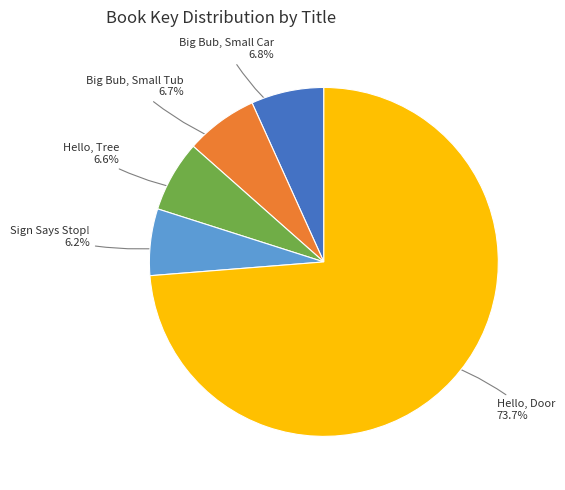

Is there a majority slice in this chart?

Yes